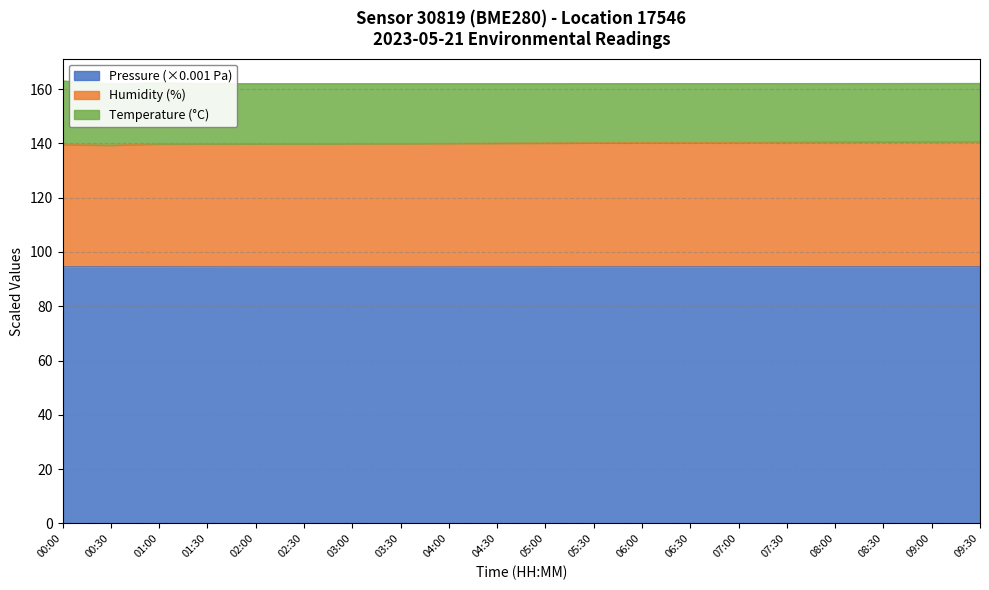

What is the lowest value of the Pressure (×0.001 Pa) series?

94.5